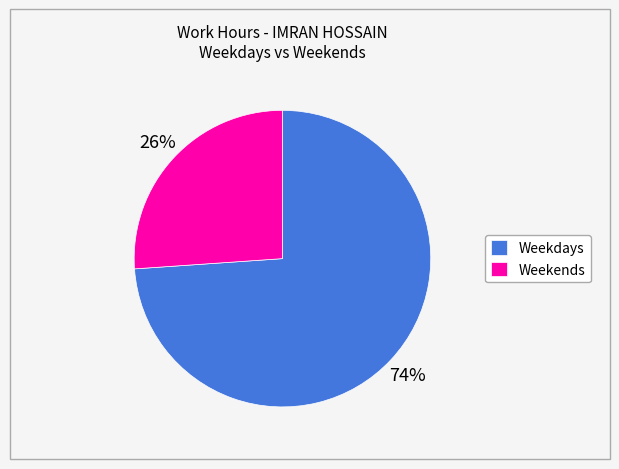

What is the largest slice in the pie chart?

Weekdays